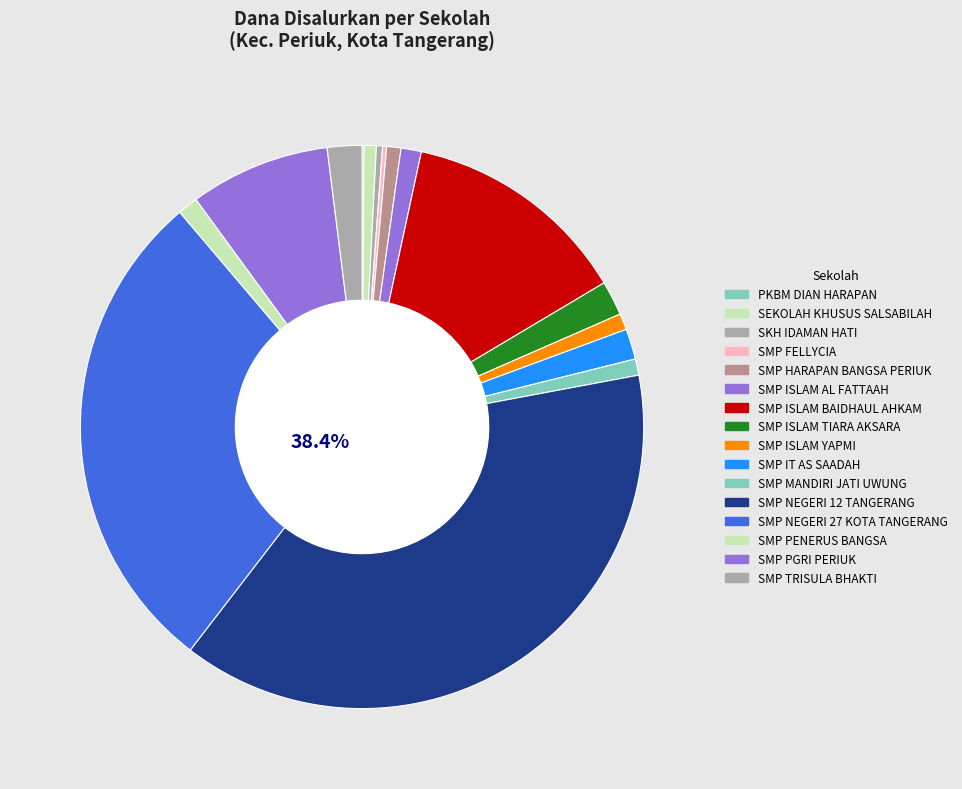

What is the smallest slice in the pie chart?

PKBM DIAN HARAPAN